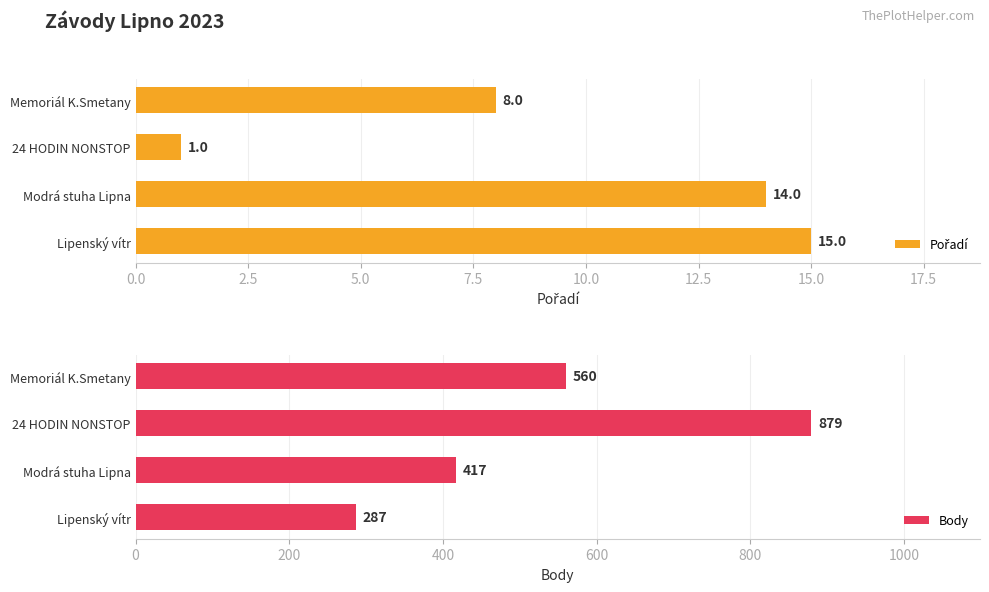

Is it true that Body equals 265 at Memoriál K.Smetany?

False